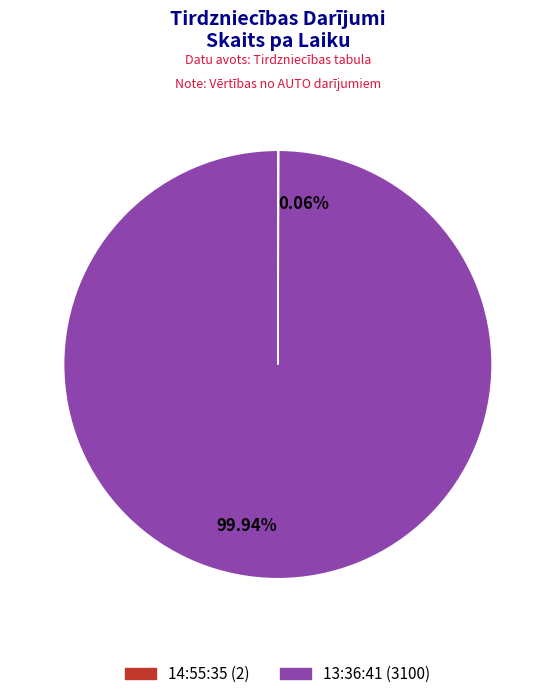

To the nearest percent, what percentage of the pie is 13:36:41?

100%